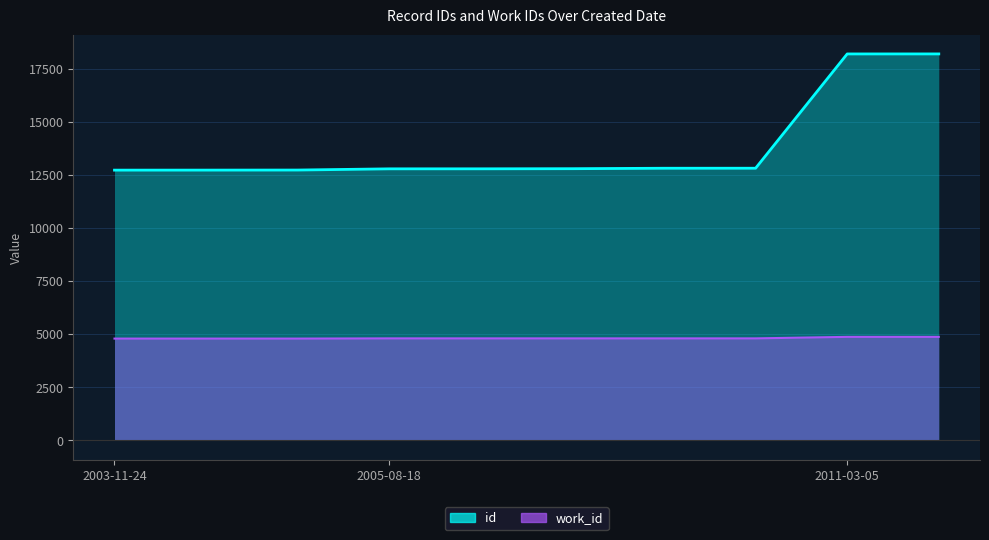

List the series in order of their peak value, lowest first.

work_id, id